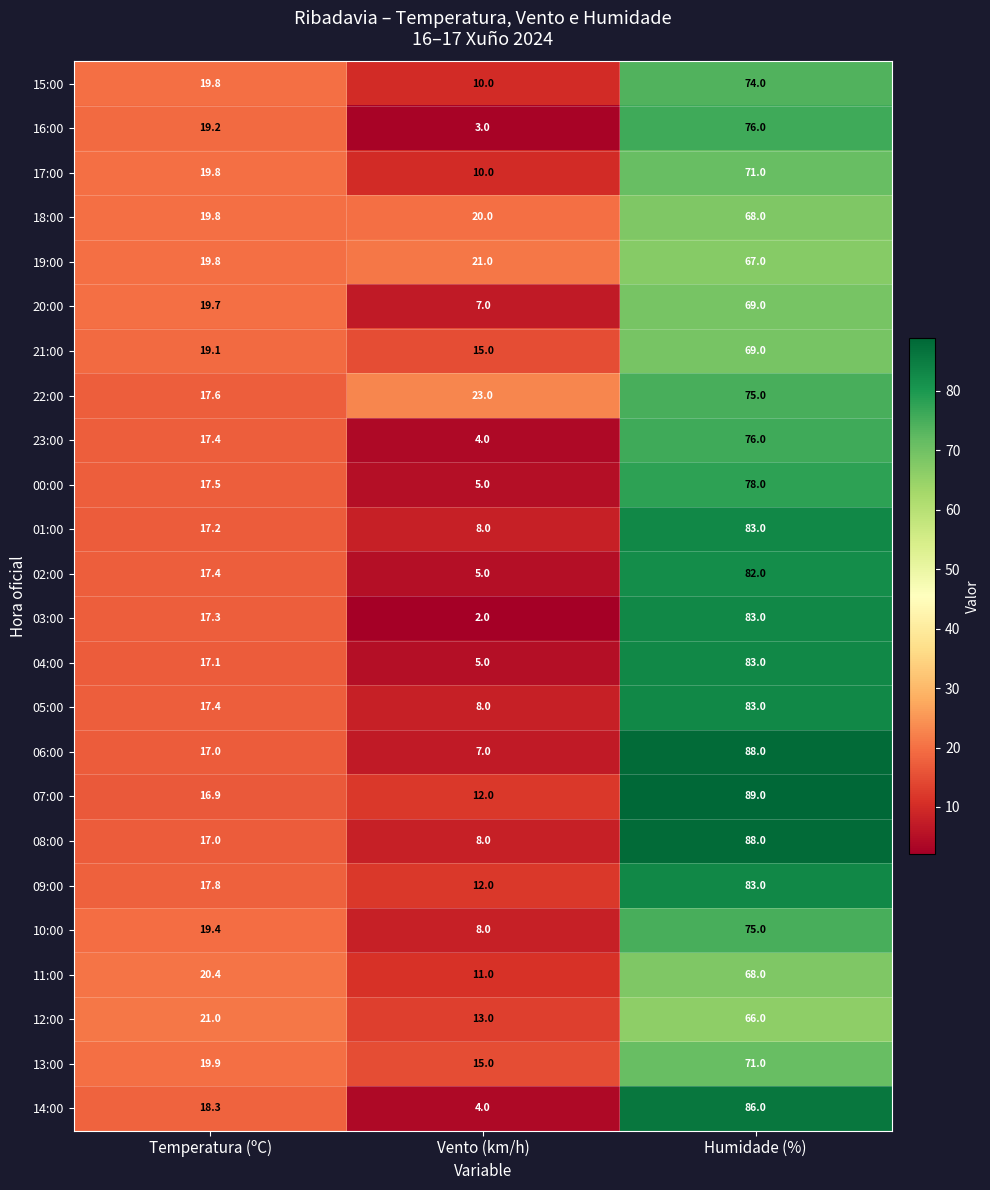

Is it true that 20:00 equals 1.4 at Vento (km/h)?

False